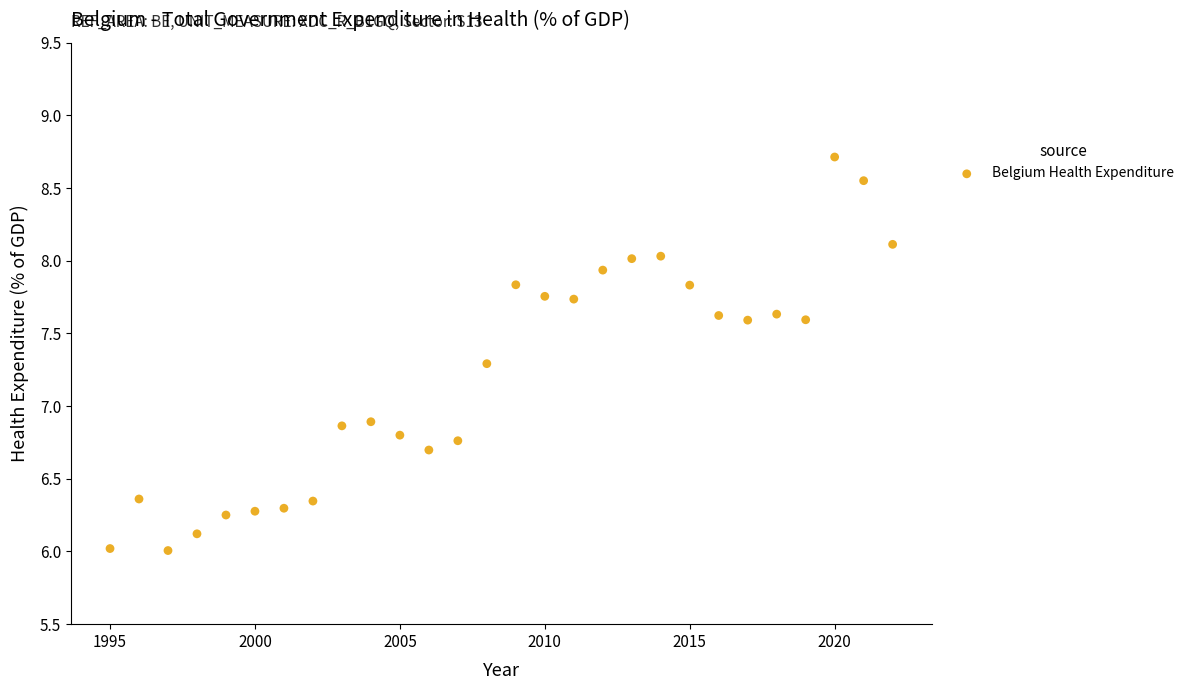

What is the range of X values (max minus min)?

27.0